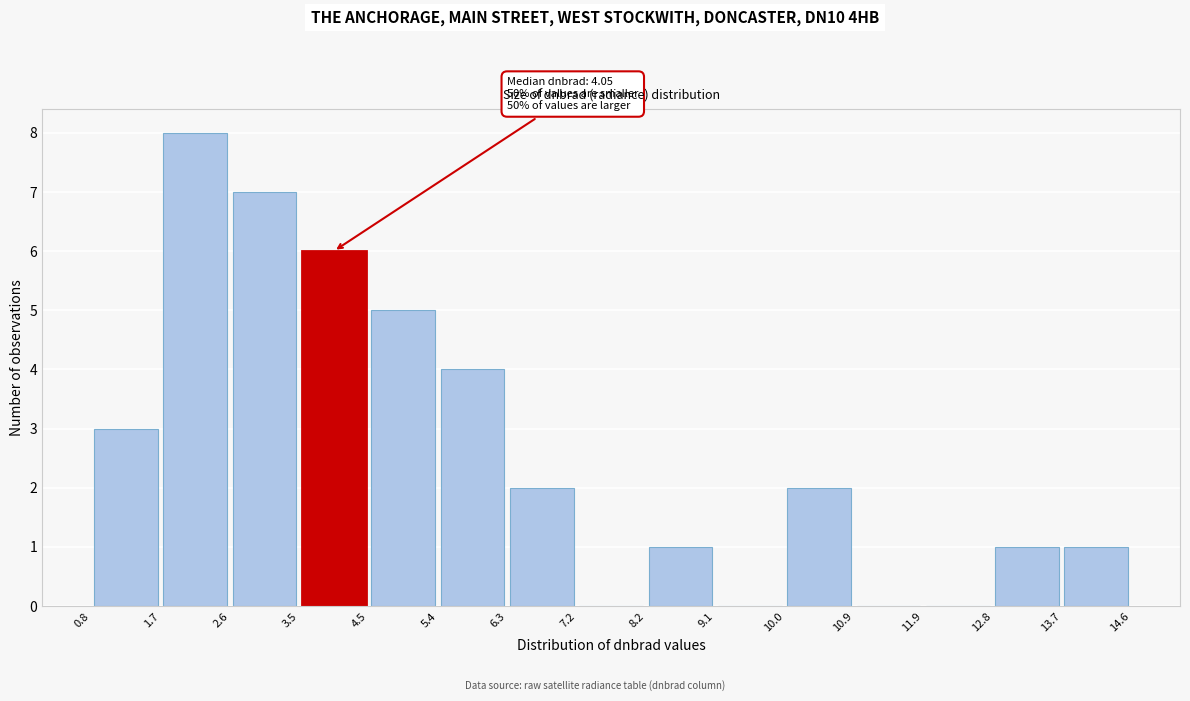

Over which range of the x-axis is the bar tallest?

1.7 to 2.6